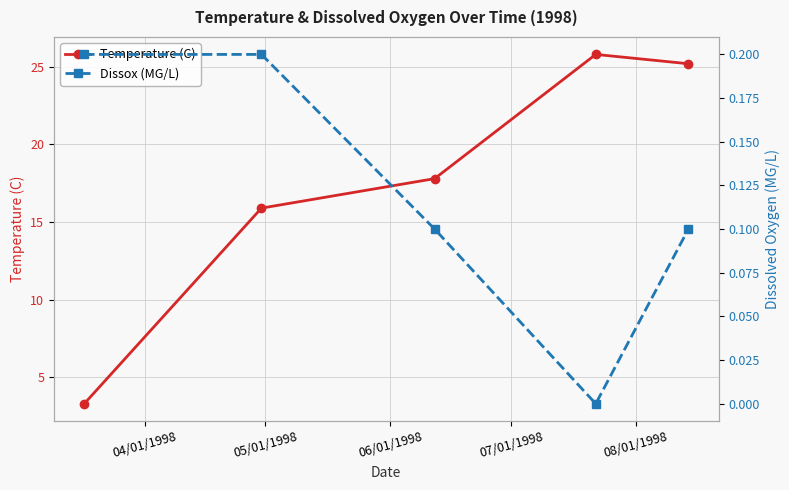

What is the greatest value displayed?

25.8